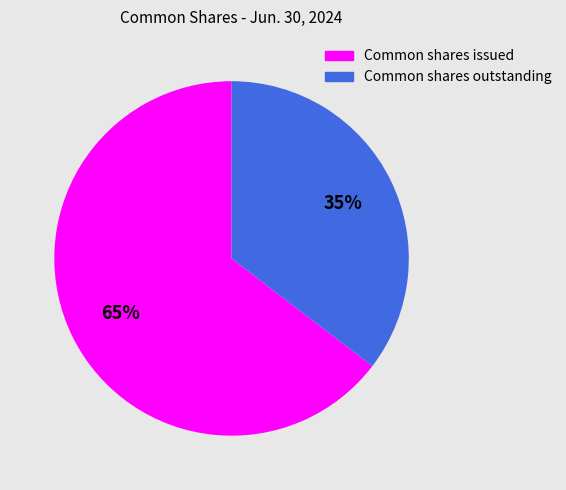

To the nearest percent, what portion does Common shares issued represent?

65%